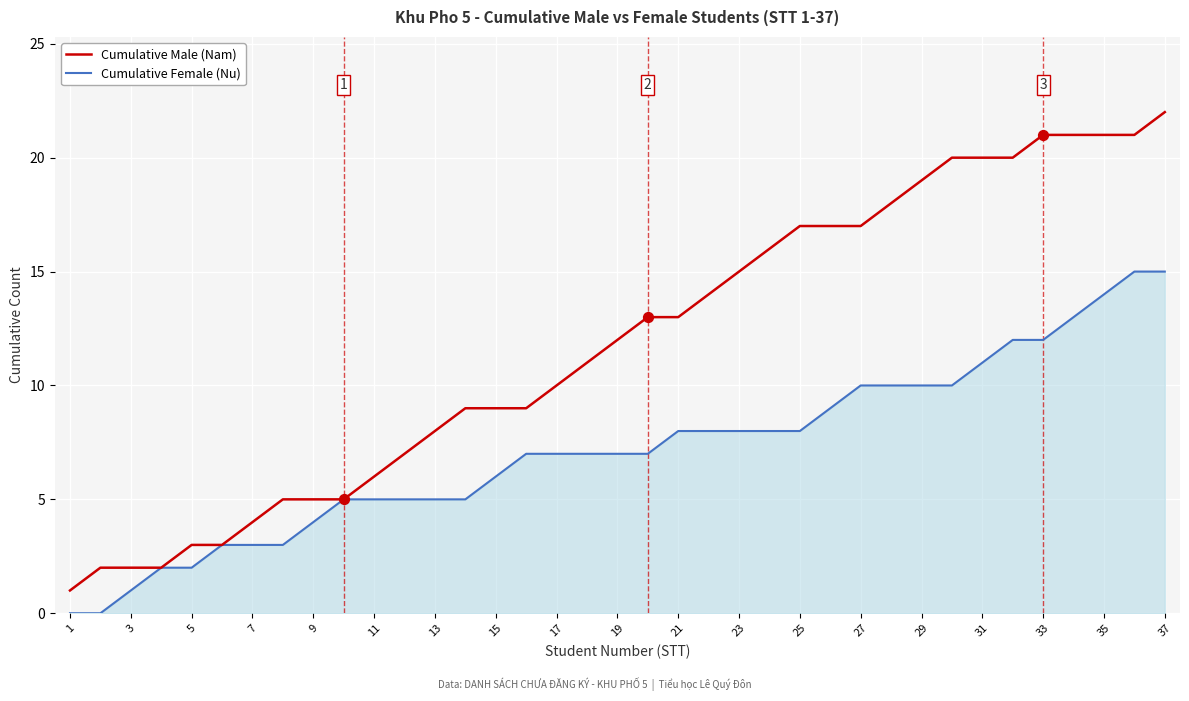

Which series has the largest total across all categories?

Cumulative Male (Nam)